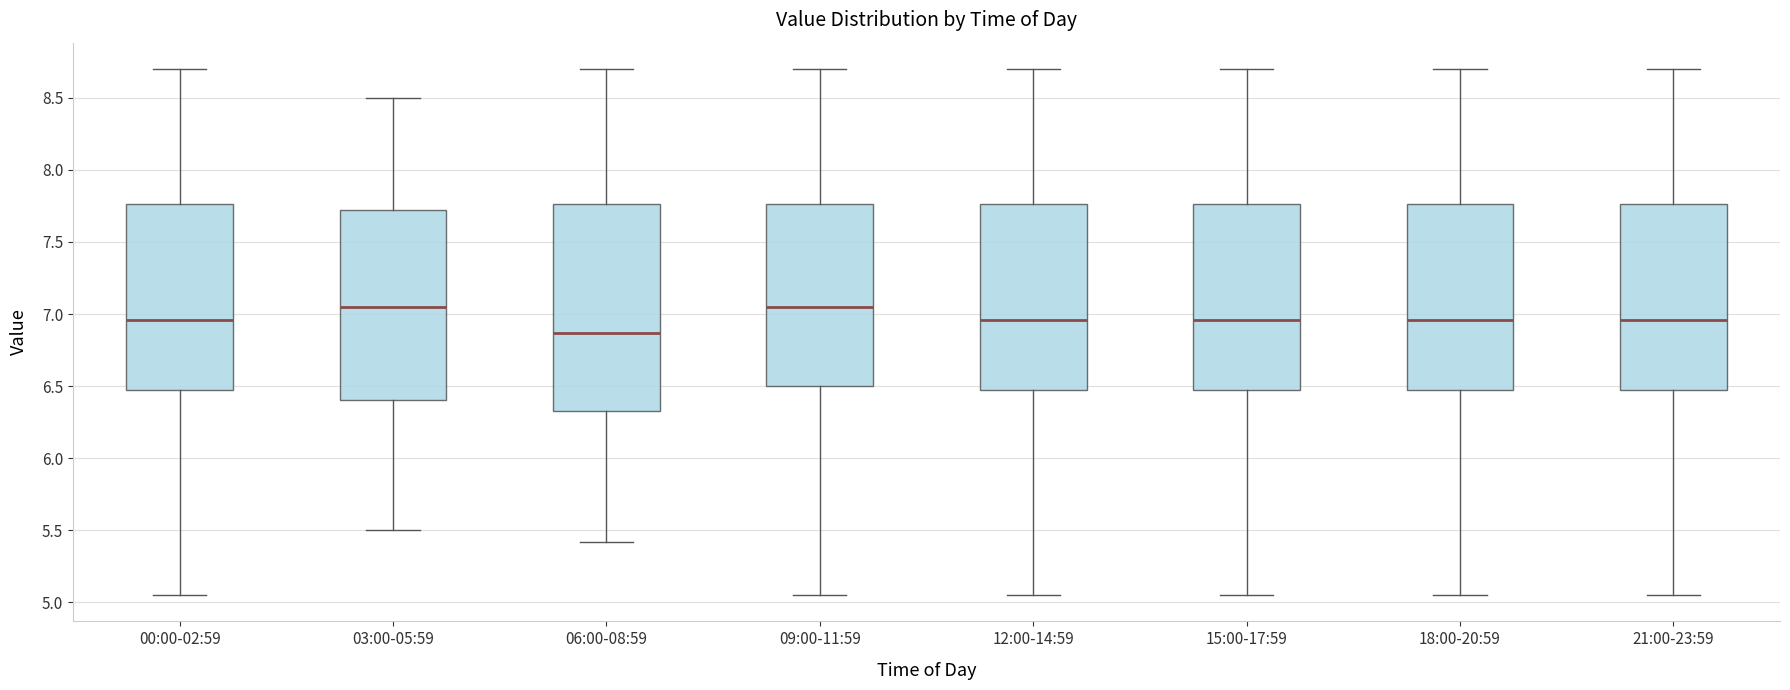

Reading left to right, transcribe this box plot: for each box, give where its median line is, the range the box spans, and where its two whiskers end, as read against the y-axis. The values are not printed on the chart, so give them approximately, as read against the axis.

00:00-02:59: median 6.95, box 6.45 to 7.75, whiskers 5.05 to 8.70
03:00-05:59: median 7.05, box 6.40 to 7.75, whiskers 5.50 to 8.50
06:00-08:59: median 6.85, box 6.35 to 7.75, whiskers 5.40 to 8.70
09:00-11:59: median 7.05, box 6.50 to 7.75, whiskers 5.05 to 8.70
12:00-14:59: median 6.95, box 6.45 to 7.75, whiskers 5.05 to 8.70
15:00-17:59: median 6.95, box 6.45 to 7.75, whiskers 5.05 to 8.70
18:00-20:59: median 6.95, box 6.45 to 7.75, whiskers 5.05 to 8.70
21:00-23:59: median 6.95, box 6.45 to 7.75, whiskers 5.05 to 8.70